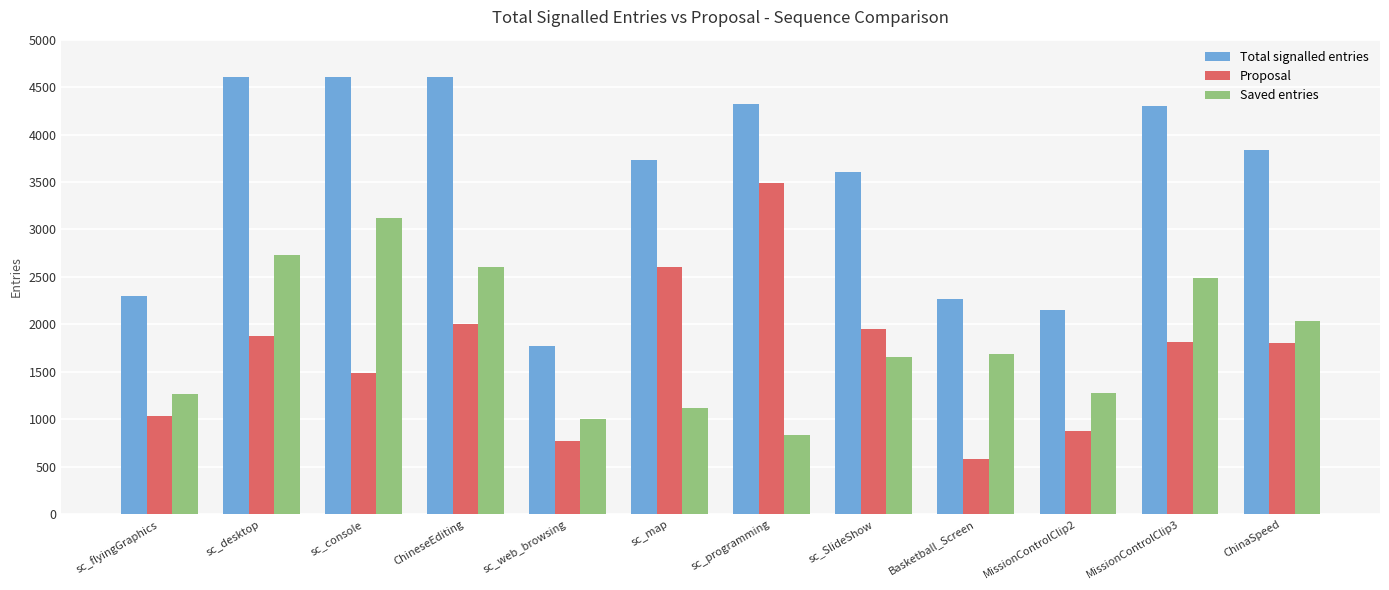

Read the Saved entries value at ChineseEditing, to the nearest 100.

2600